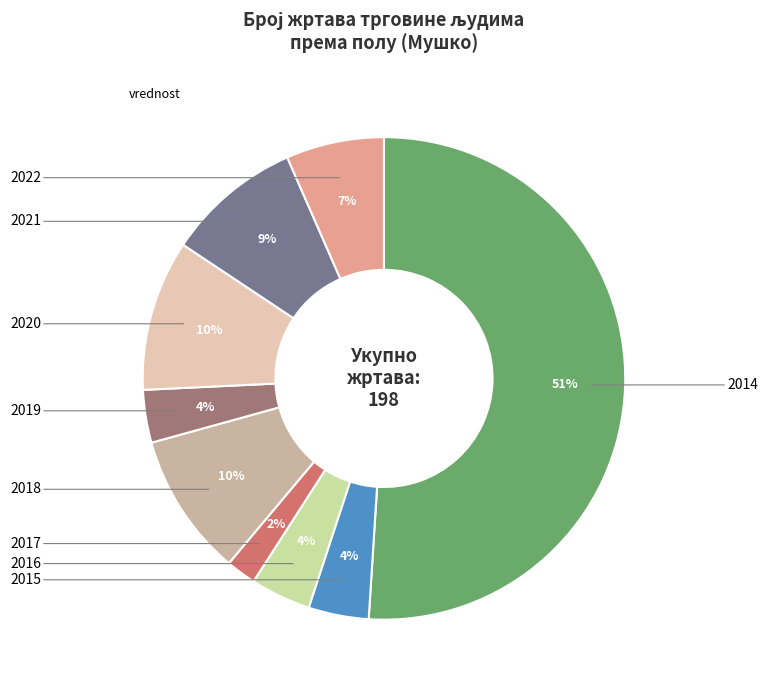

To the nearest percent, what is the average slice percentage?

11%